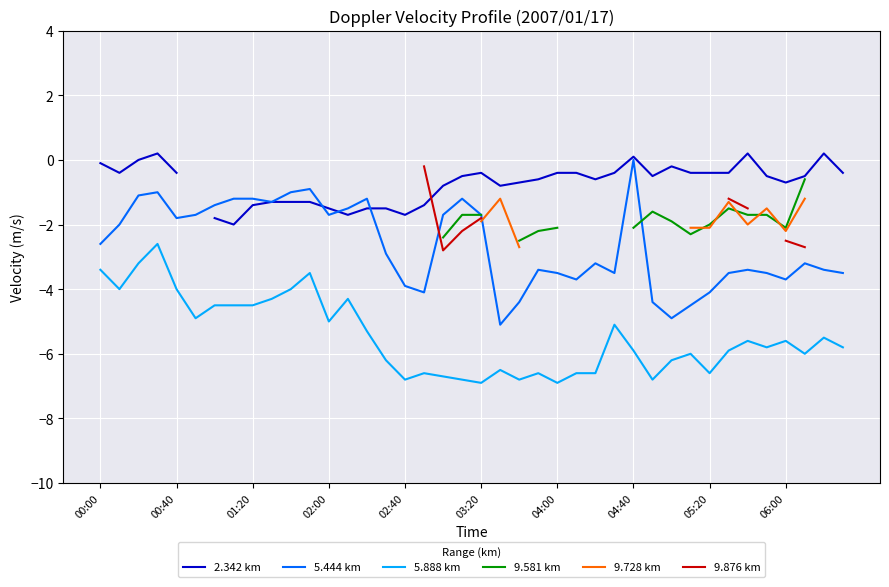

Is it true that 5.444 km equals -5.0 at 04:00?

False